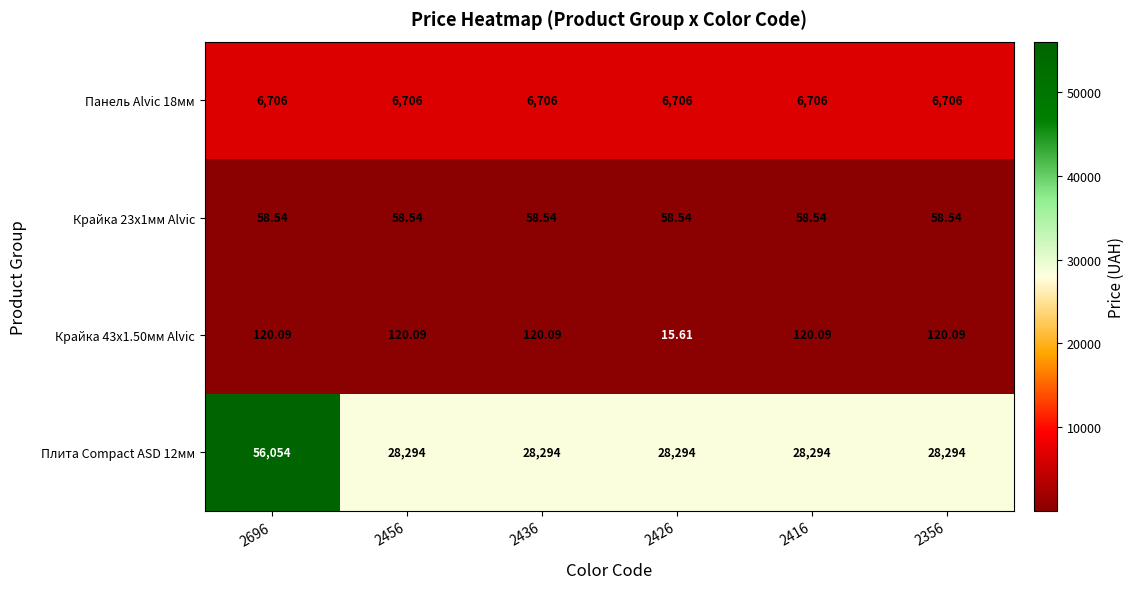

Is the value of Панель Alvic 18мм at 2416 greater than the value of Крайка 43x1.50мм Alvic at 2456?

Yes